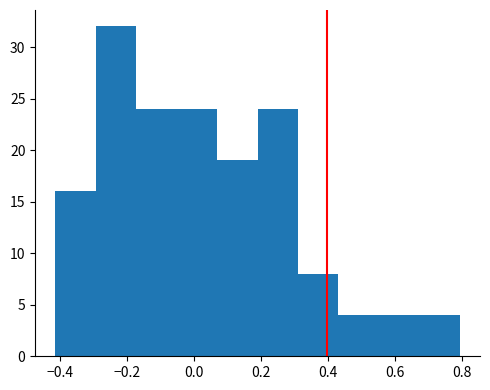

How tall is the bar that spans -0.30 to -0.18 on the x-axis? Neither the bar edges nor the heights are printed on the chart, so give them approximately, as read against the axes.

32